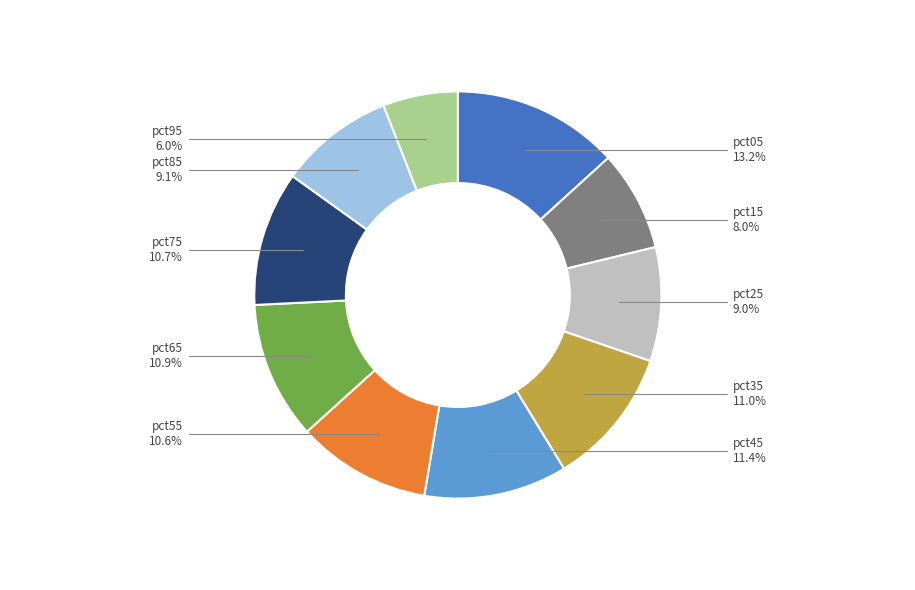

Is there any slice that represents more than half of the pie?

No